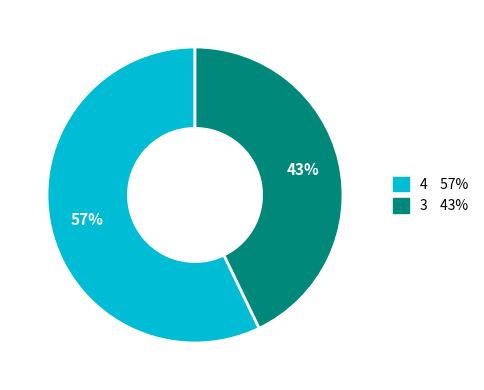

To the nearest percent, what is the difference between the largest and smallest slice percentages?

14%